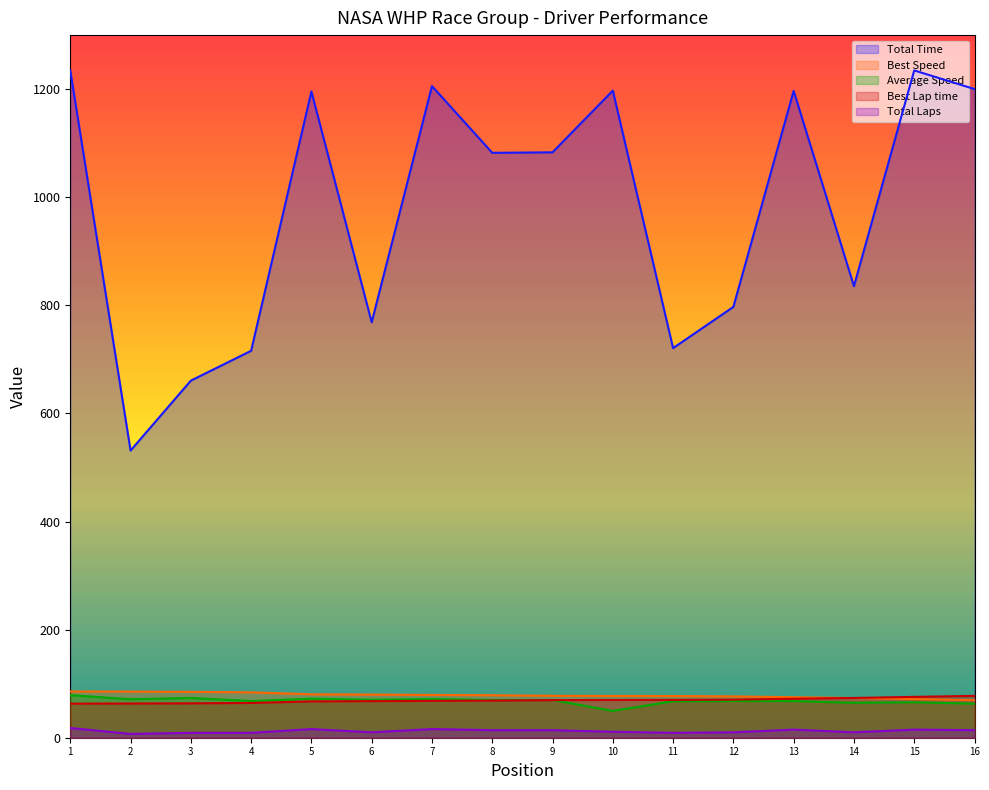

The value of Total Time at 8 is 1082.2. True or false?

True